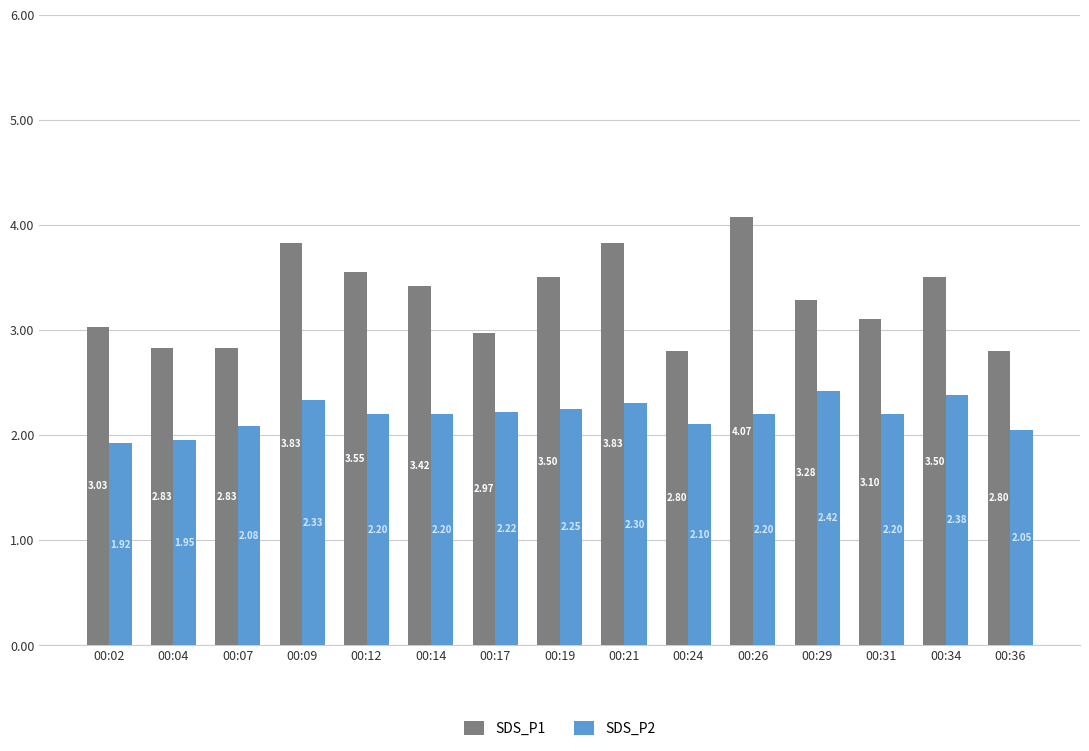

How many bars are there in total?

30